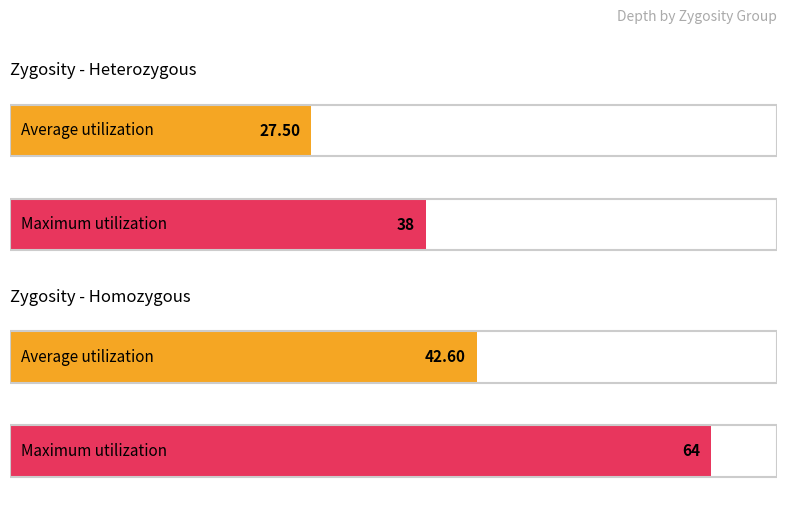

Count the number of data series in this chart.

2